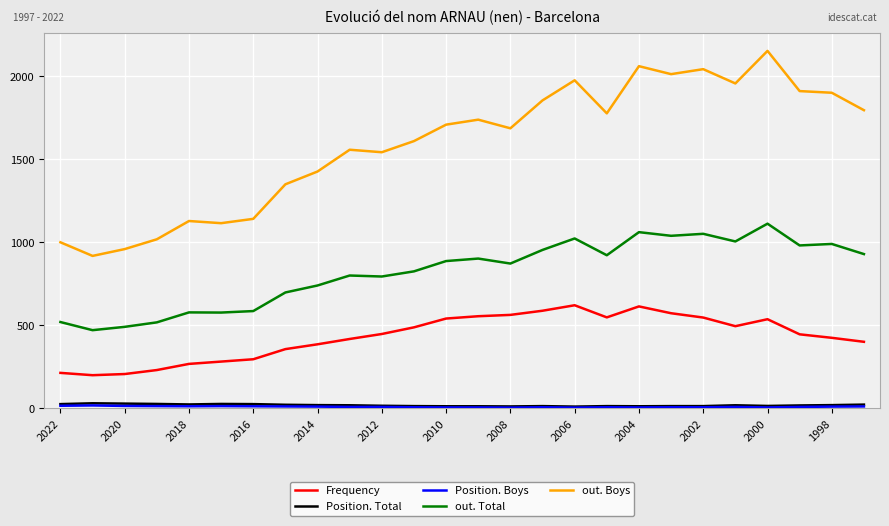

Which series has the widest spread of values?

out. Boys